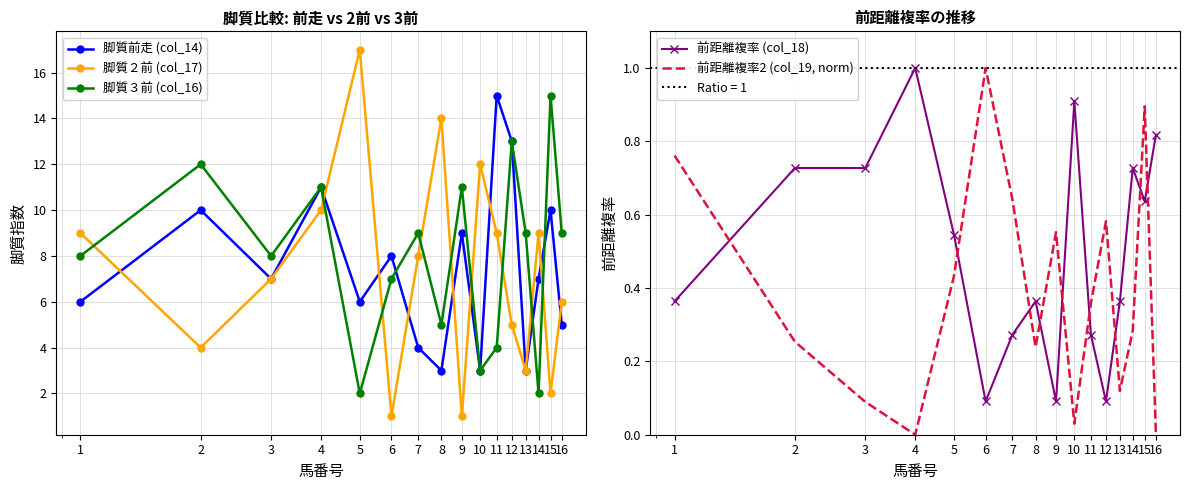

Where do 脚質前走 (col_14) and 脚質２前 (col_17) first cross each other?

1 and 2